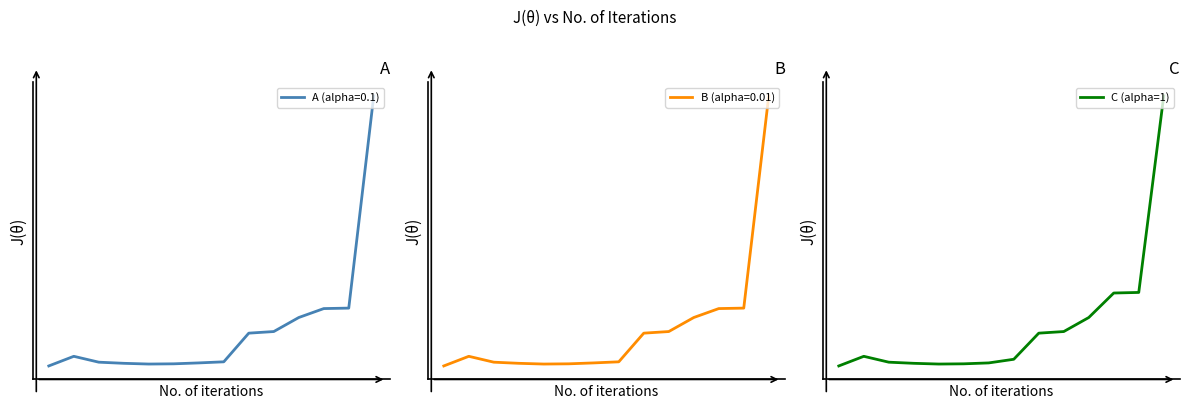

What is the sum of all values?

12842.5